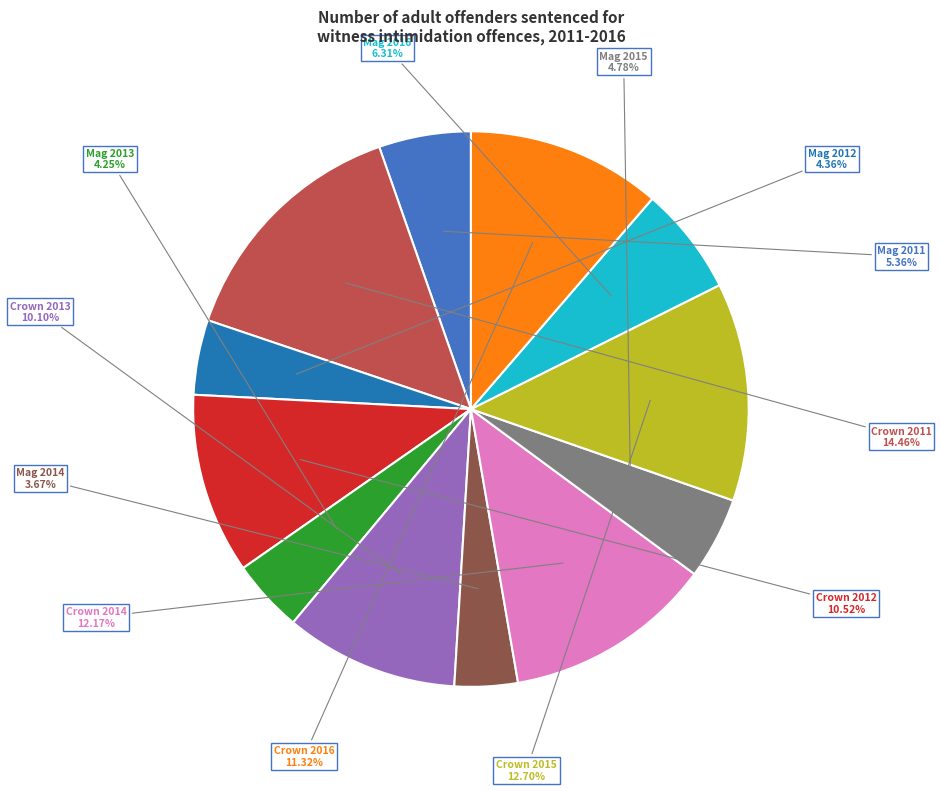

To the nearest percent, what is the difference between the largest and smallest slice percentages?

11%